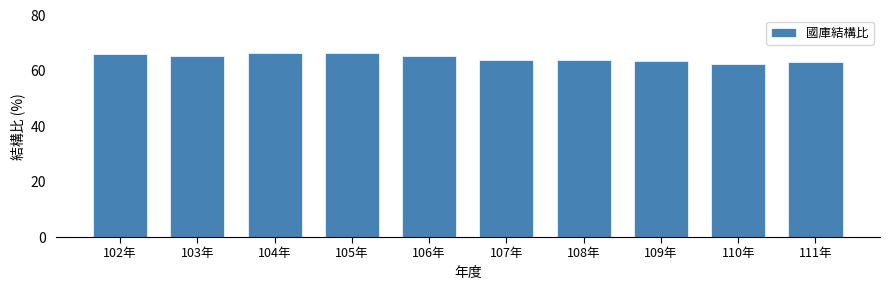

What is the average value?

64.7